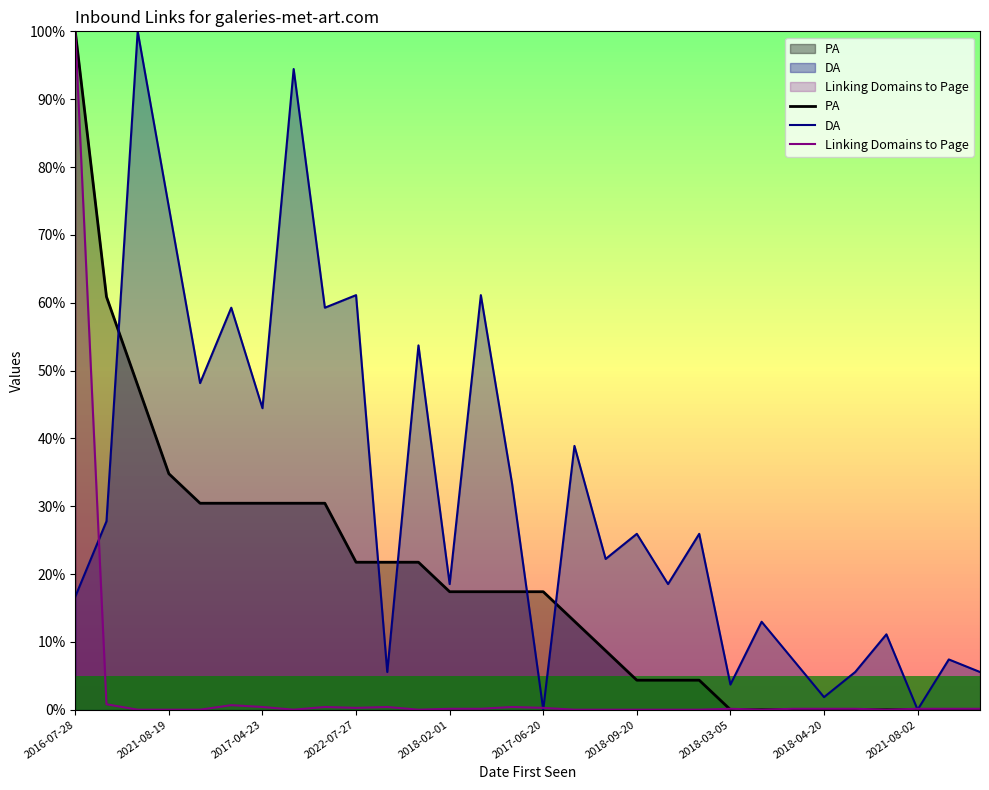

At which label does PA reach its peak?

2016-07-28